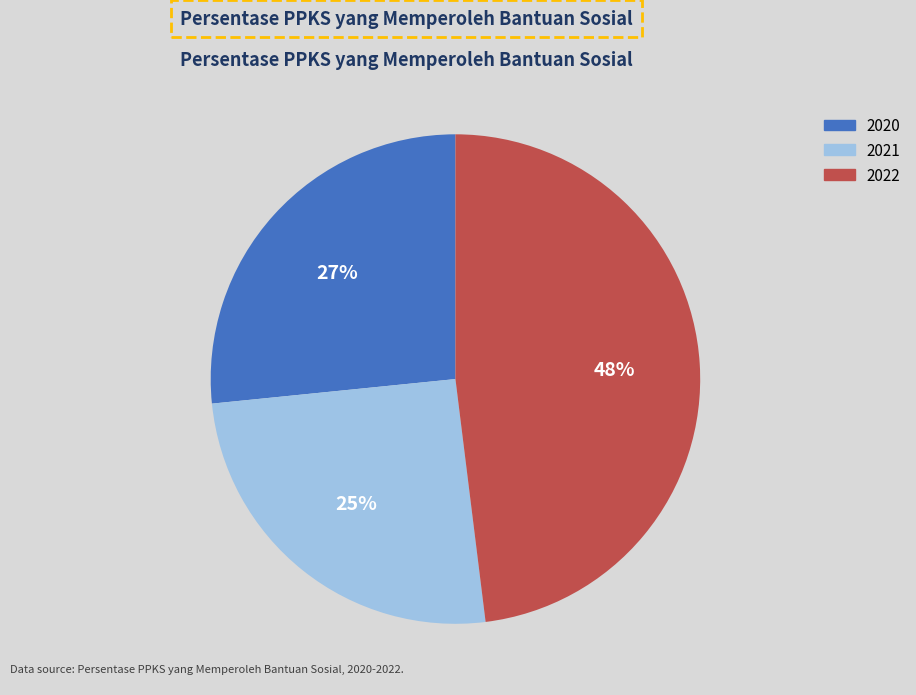

Count the number of slices in the pie.

3